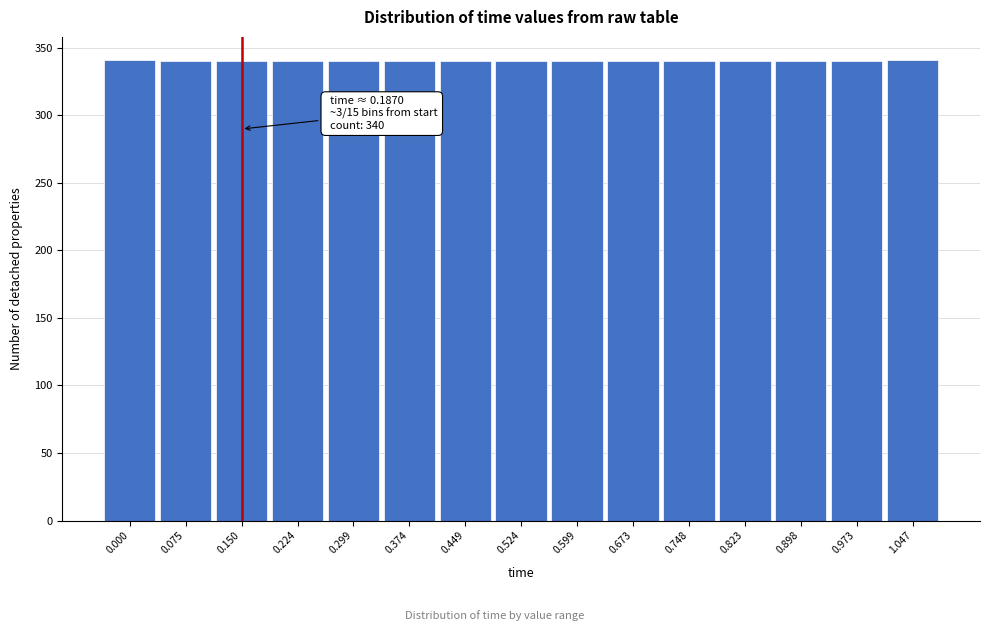

What is the ratio of the value at 0.898 to the value at 0.299?

1.0